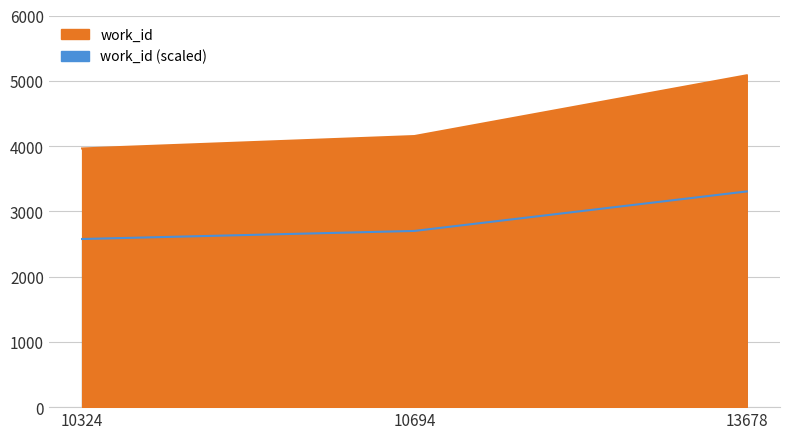

What is the change in value from 10324 to 13678?

+1121